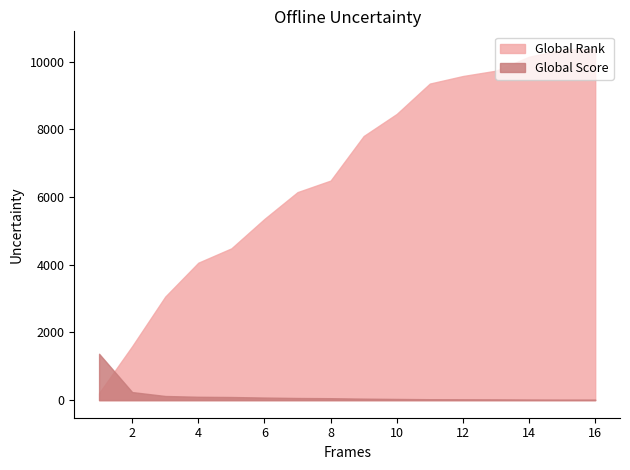

List the labels in order of Global Rank value, smallest first.

1, 2, 3, 4, 5, 6, 7, 8, 9, 10, 11, 12, 13, 14, 15, 16